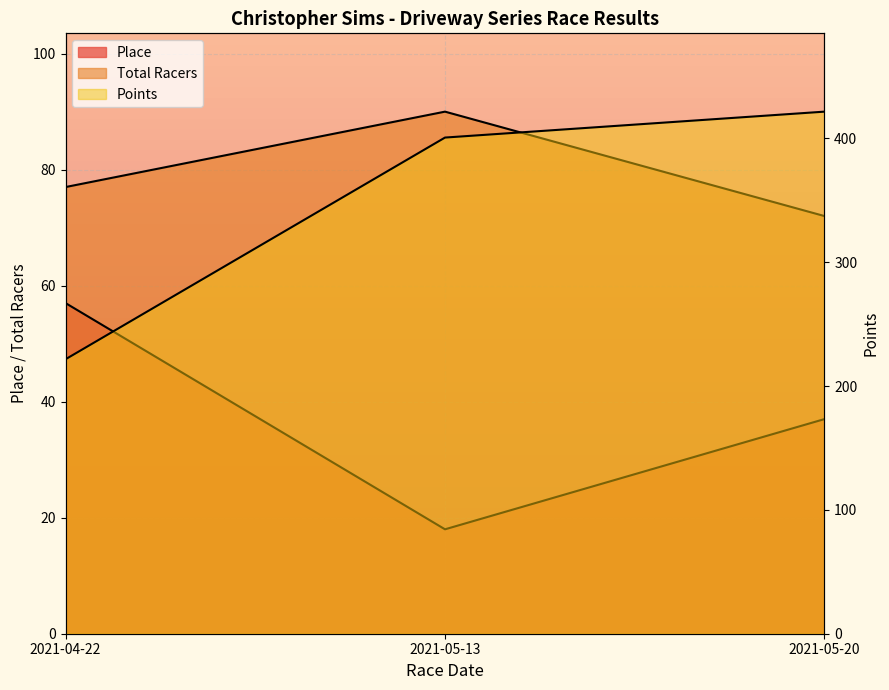

What is the difference between the Total Racers values at 2021-04-22 and 2021-05-20?

5.0